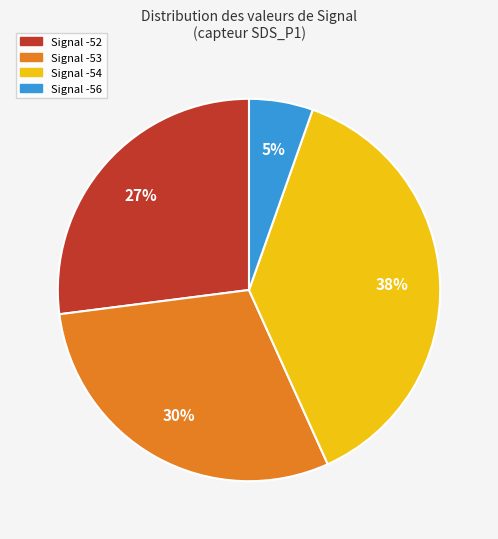

Is Signal -53 the majority of the pie?

No